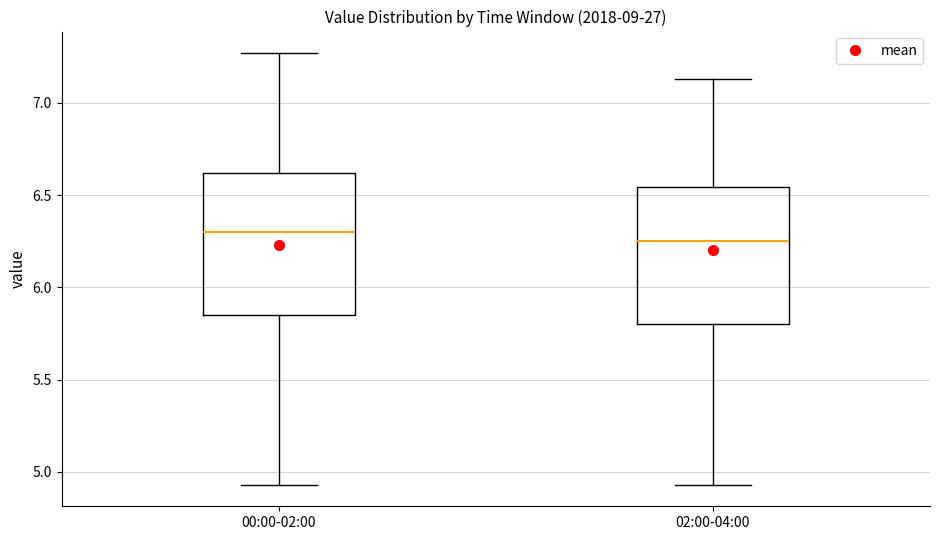

Reading left to right, read every box against the y-axis: the position of its median line, the range the box covers, and the ends of its whiskers. The values are not printed on the chart, so give them approximately, as read against the axis.

00:00-02:00: median 6.30, box 5.85 to 6.60, whiskers 4.95 to 7.25
02:00-04:00: median 6.25, box 5.80 to 6.55, whiskers 4.95 to 7.15